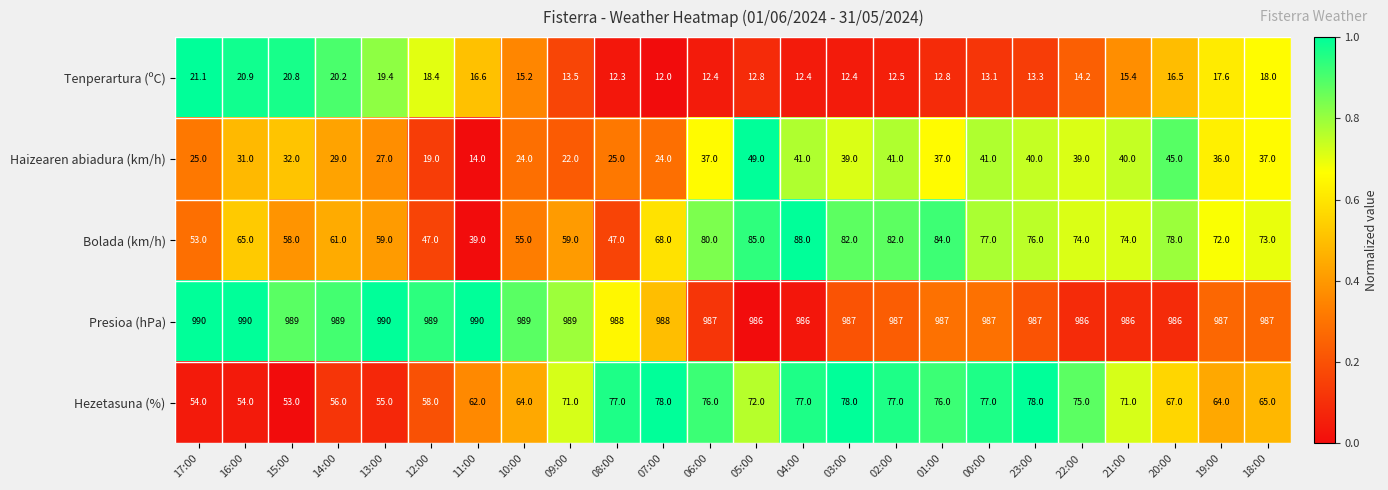

How many data points does each series have?

24